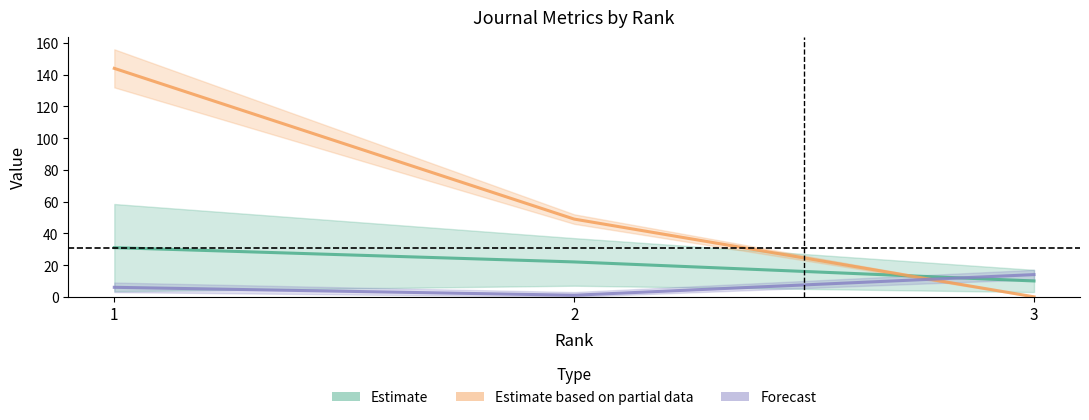

How many lines are shown in the chart?

3